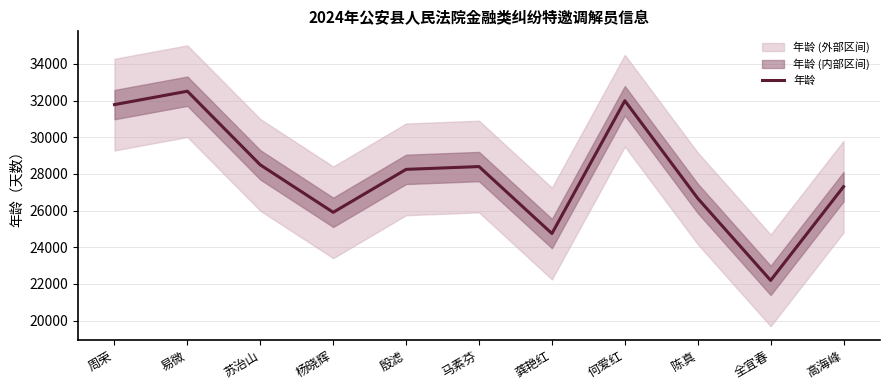

The value at 全宜春 is 4453. True or false?

False